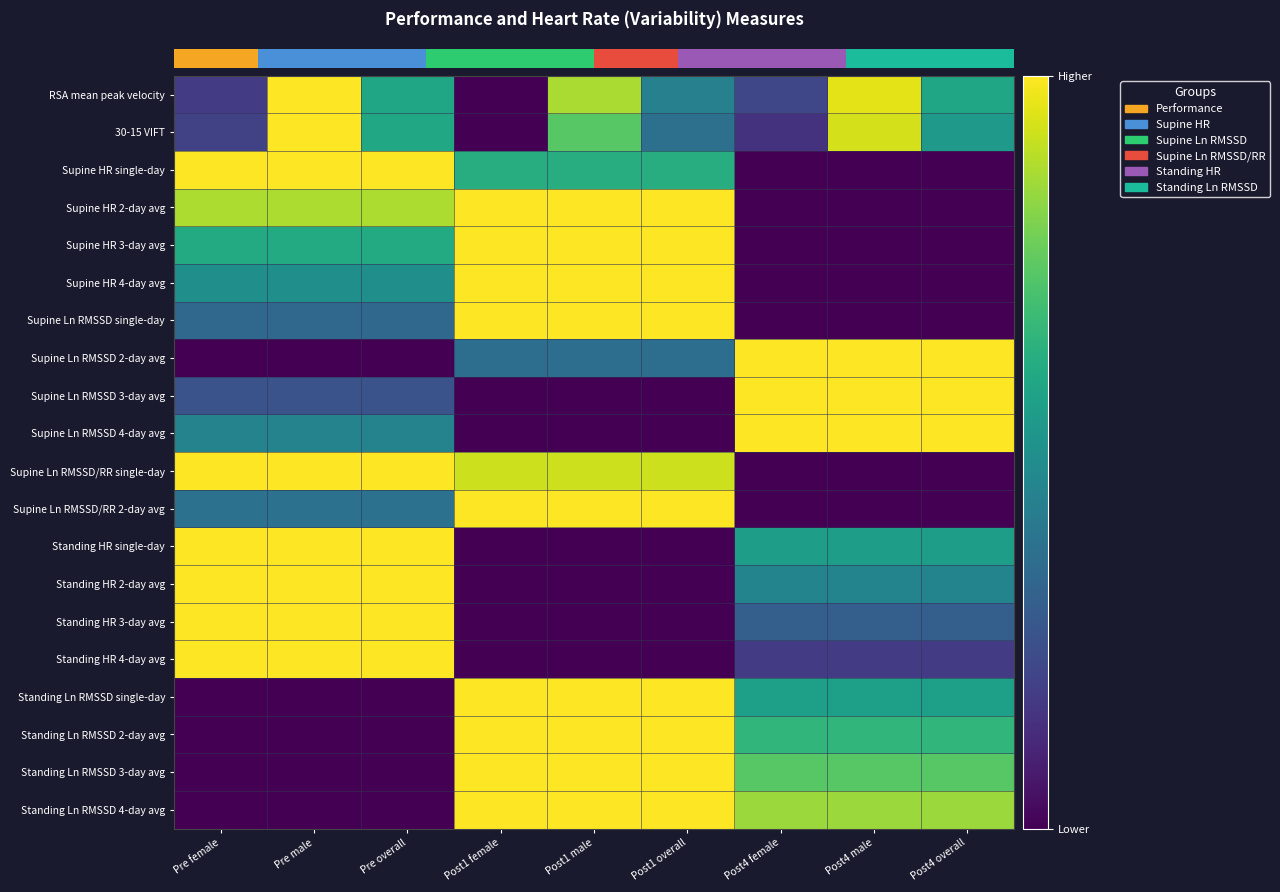

Between Post4 male and Pre female, which is larger?

Post4 male